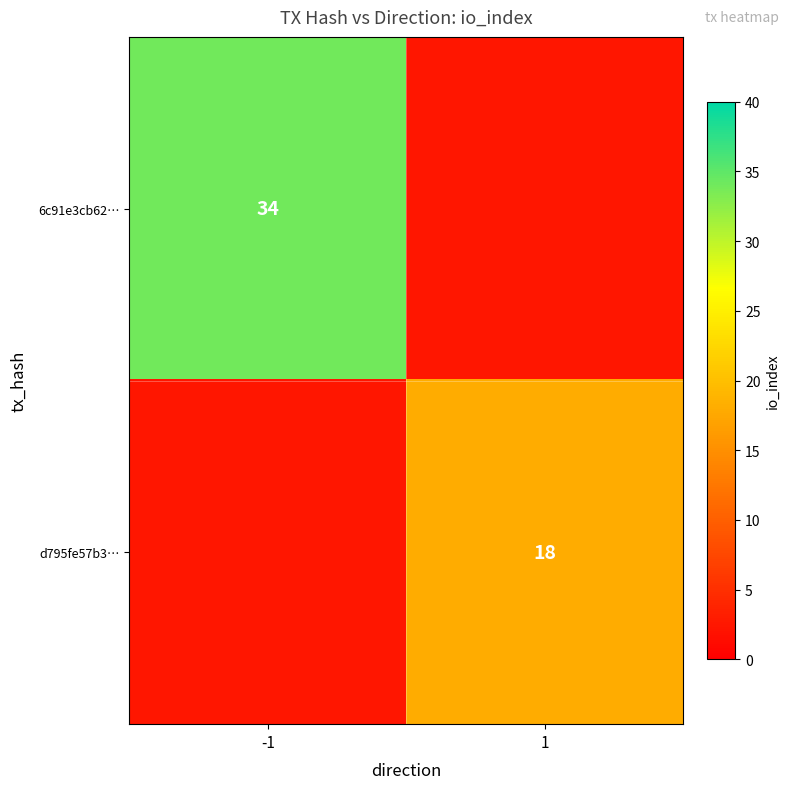

How many positive values does the d795fe57b3… series have?

1